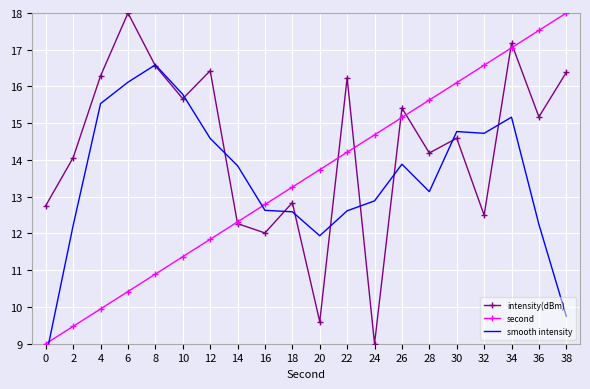

Count the number of categories in the chart.

20